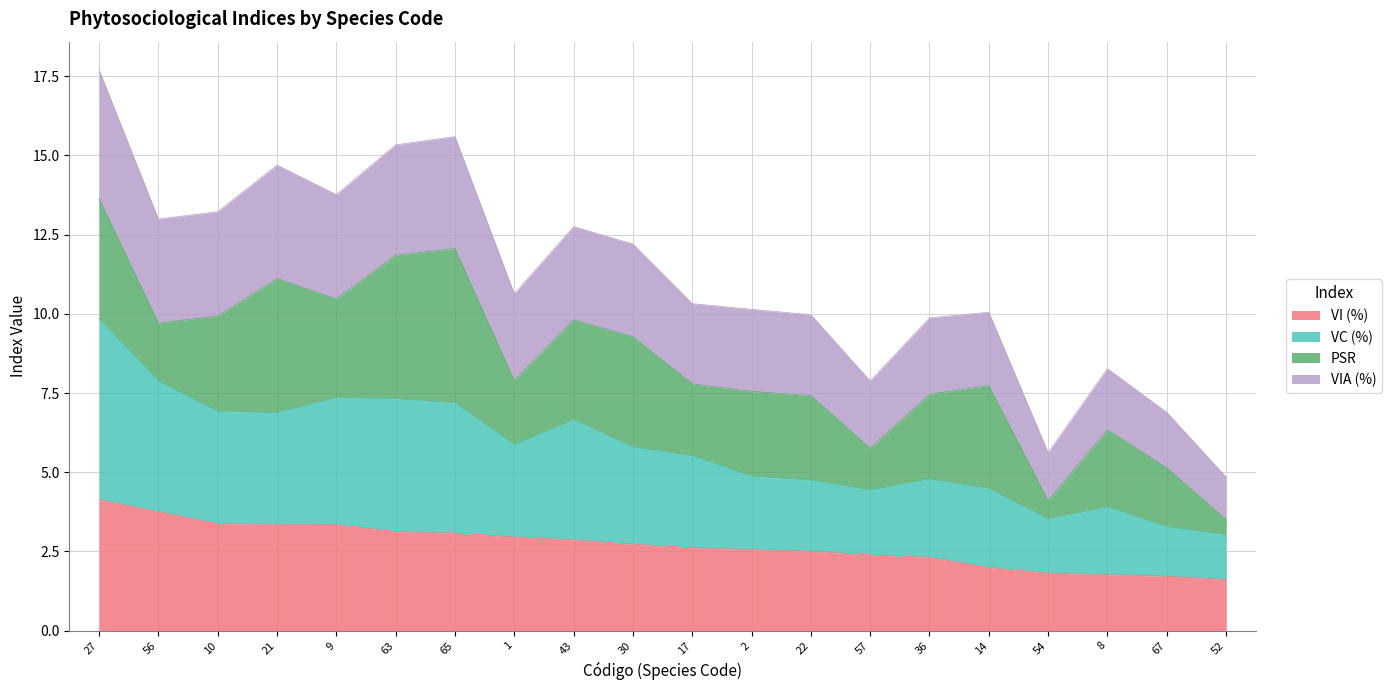

At which category does the chart reach its minimum across all series?

52